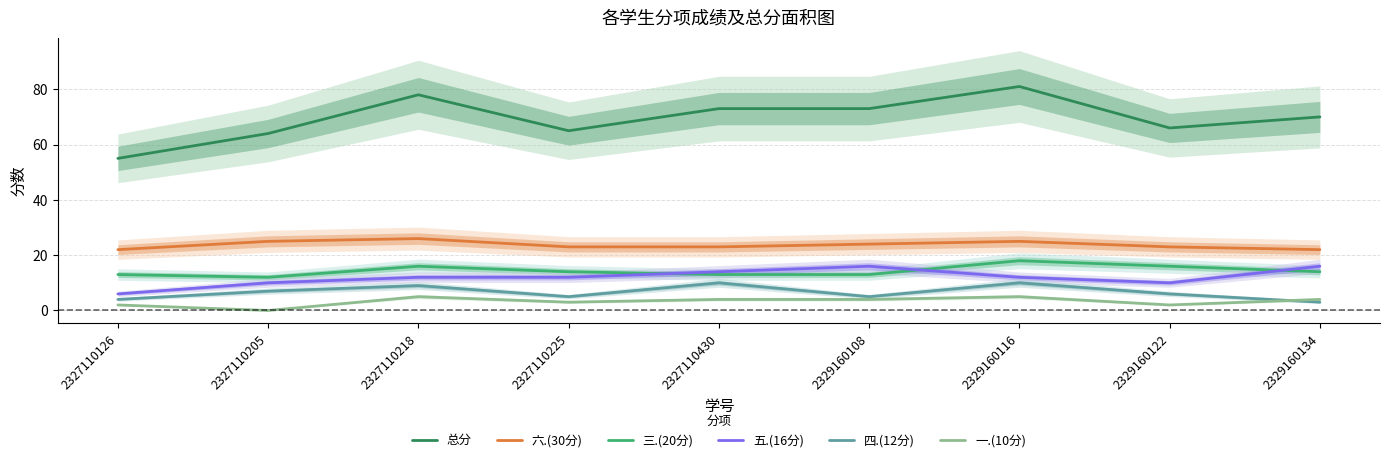

At how many categories does at least one series exceed 59?

8